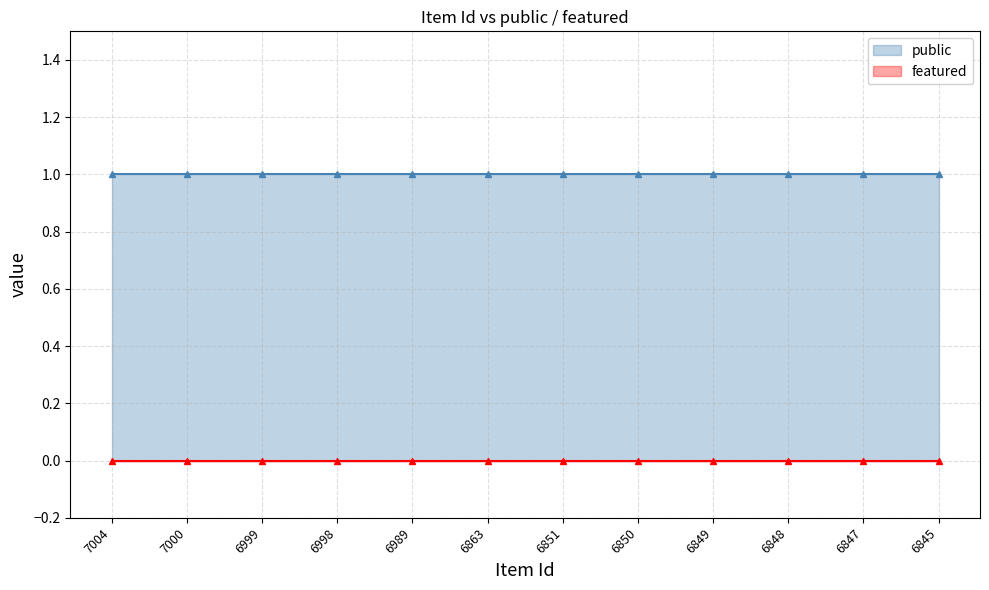

How many distinct data groups are displayed?

2